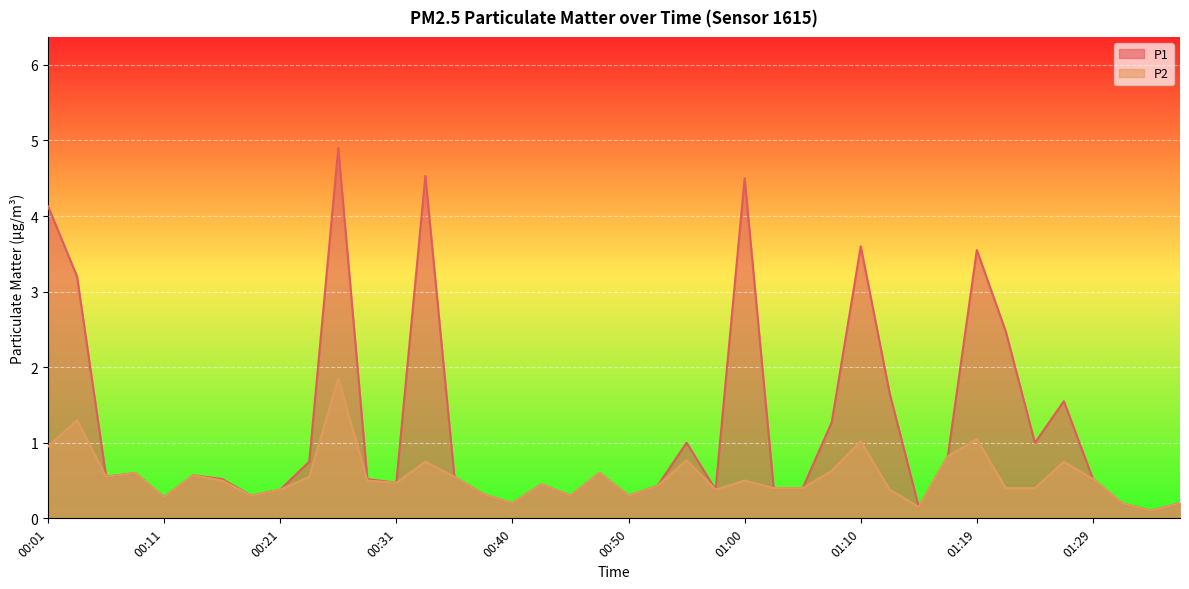

True or false: P1 and P2 intersect in this chart.

False